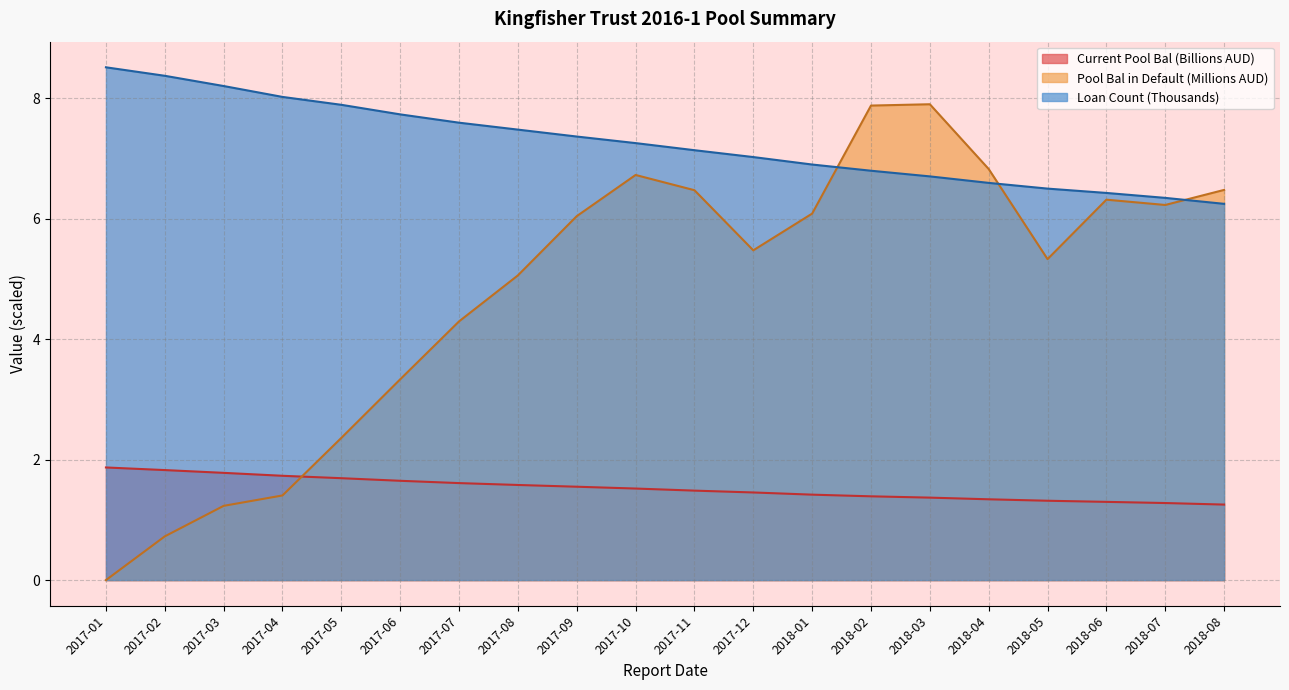

The value of Current Pool Bal at 2018-02 is 2.3. True or false?

False